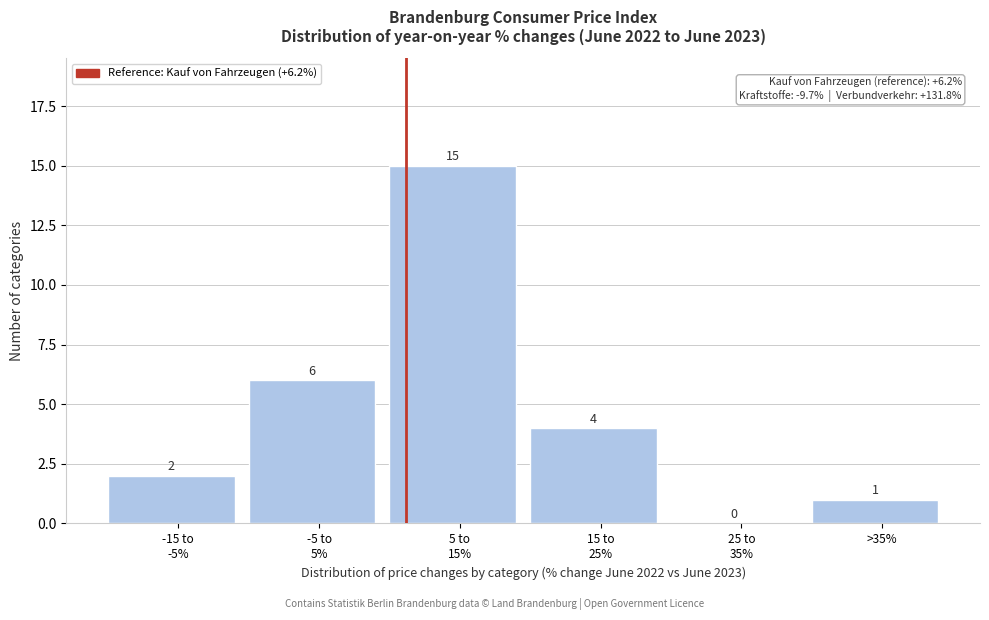

True or false: the data shows 1 at >35%.

True